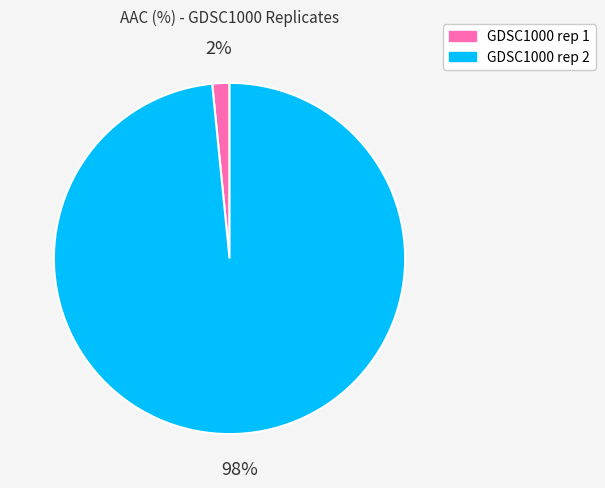

Which has a higher value, GDSC1000 rep 1 or GDSC1000 rep 2?

GDSC1000 rep 2